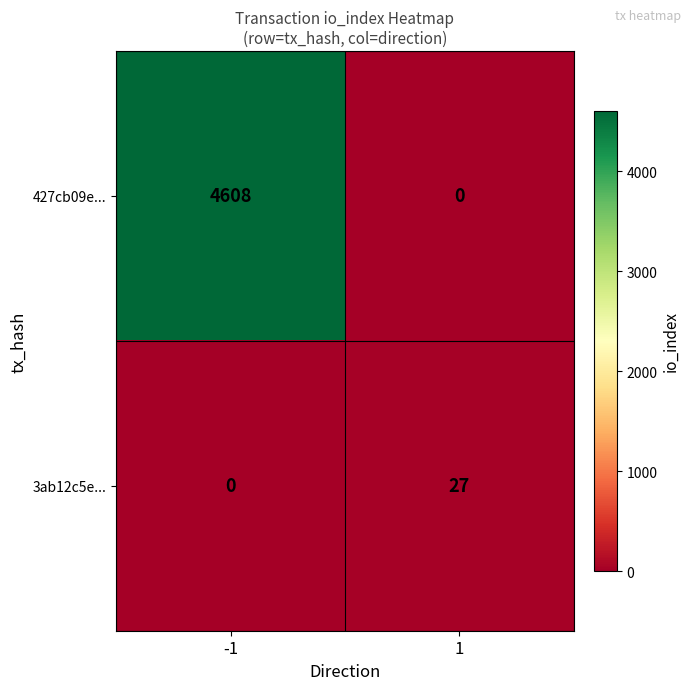

True or false: 427cb09e... has a value of 4608 at -1.

True